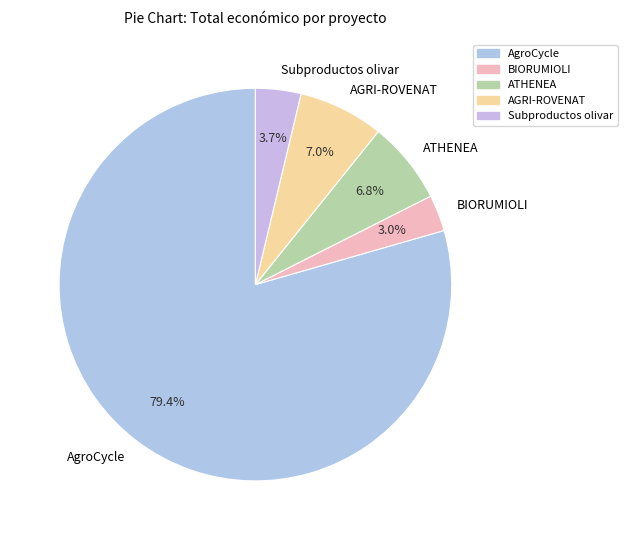

Count the number of slices in the pie.

5